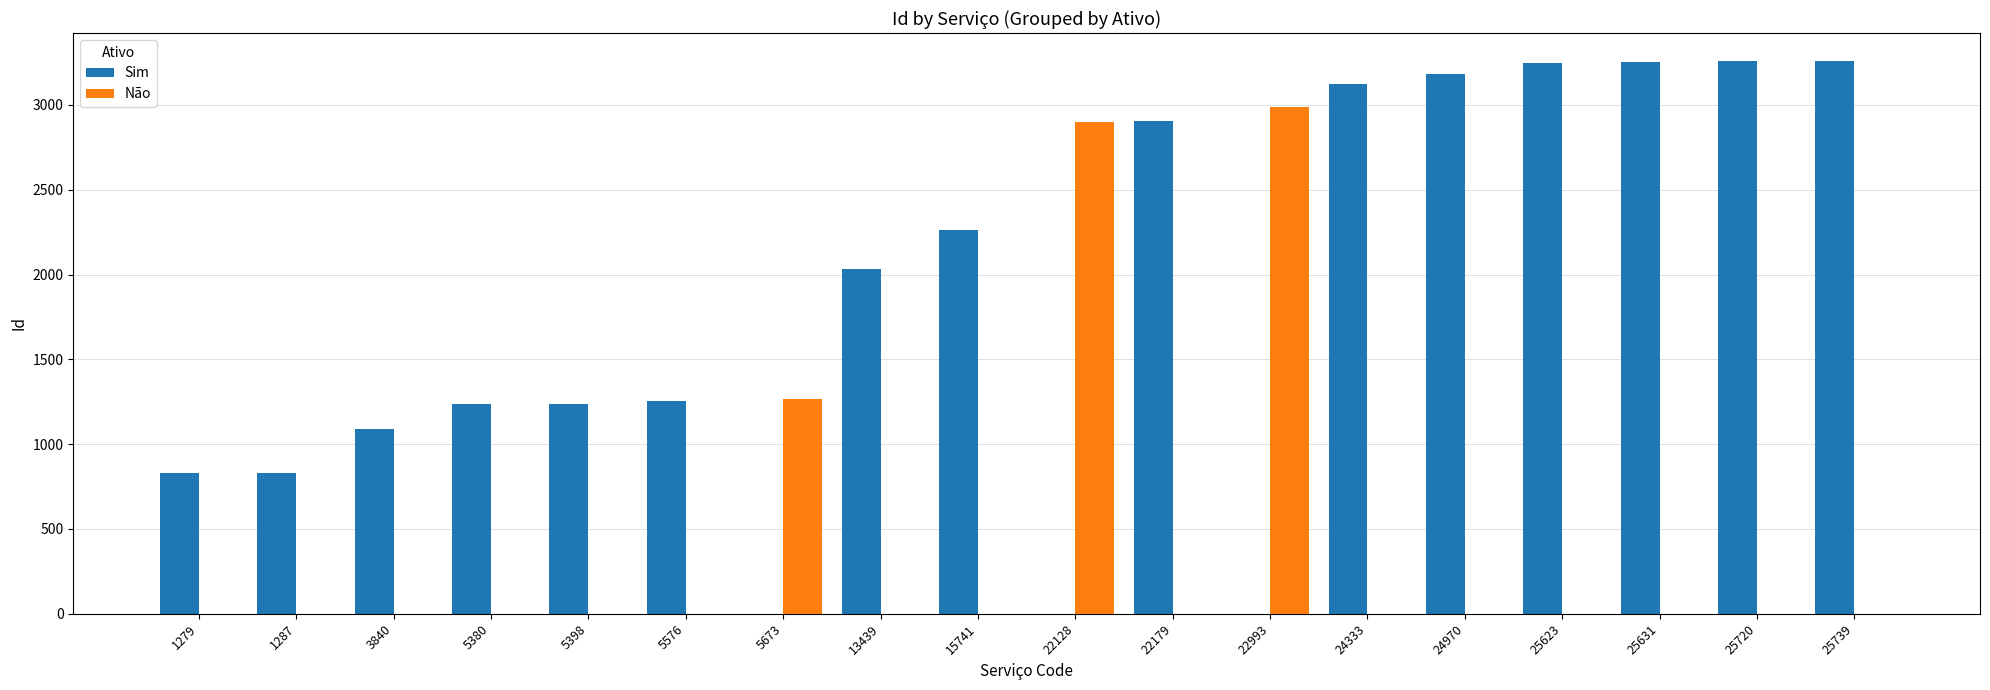

Are the bars horizontal?

No